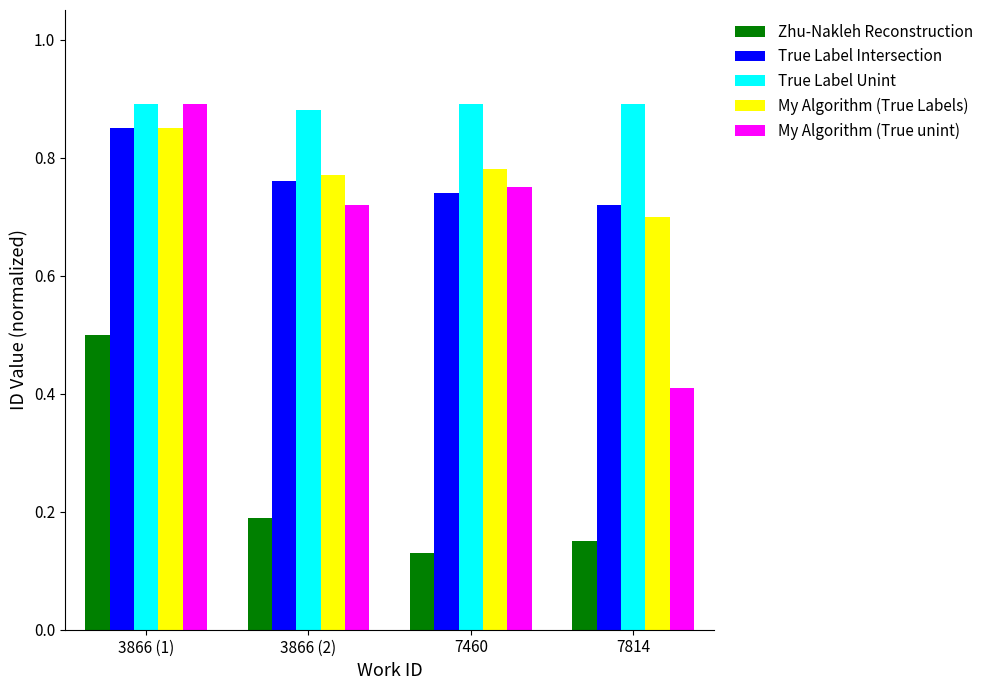

True or false: My Algorithm (True Labels) has a value of 0.5 at 7460.

False